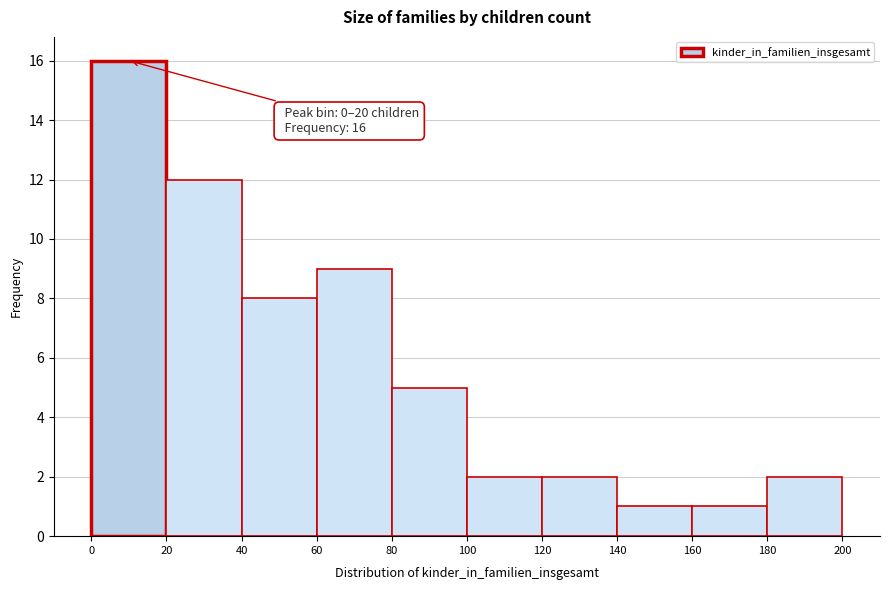

Which range on the x-axis has the tallest bar?

0 to 20